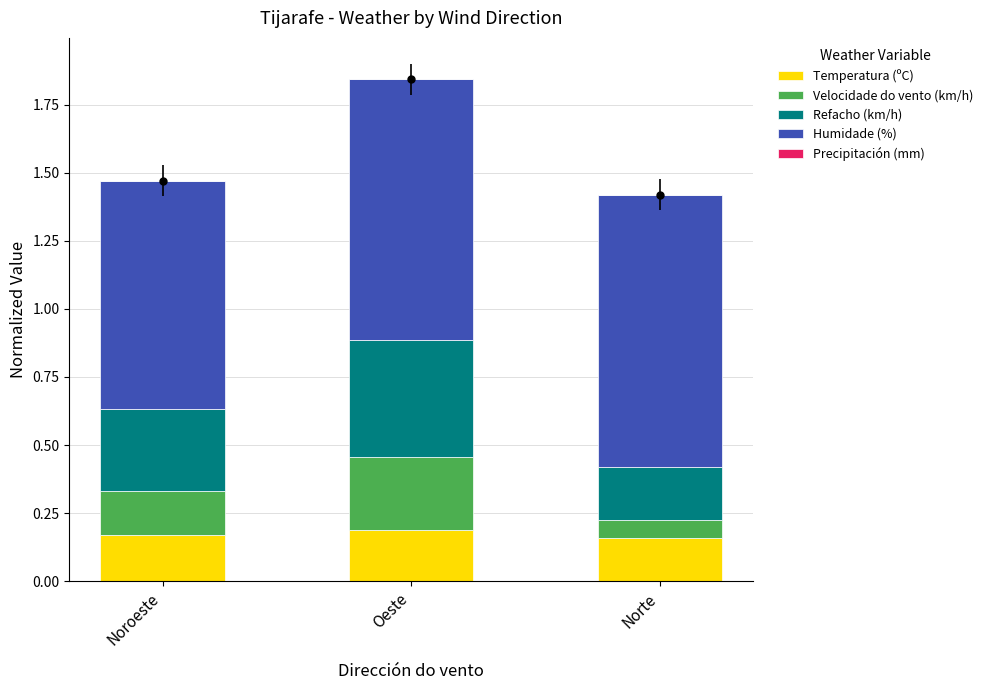

What is the total value across all series at Oeste?

1.8